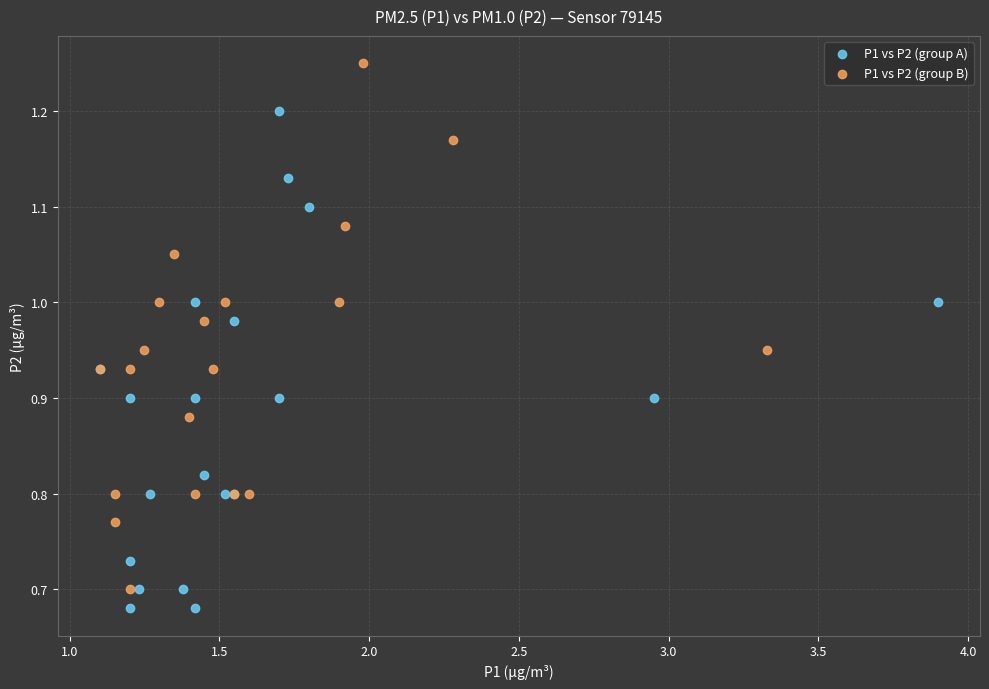

Which series contains the highest Y value?

P1 vs P2 (group B)